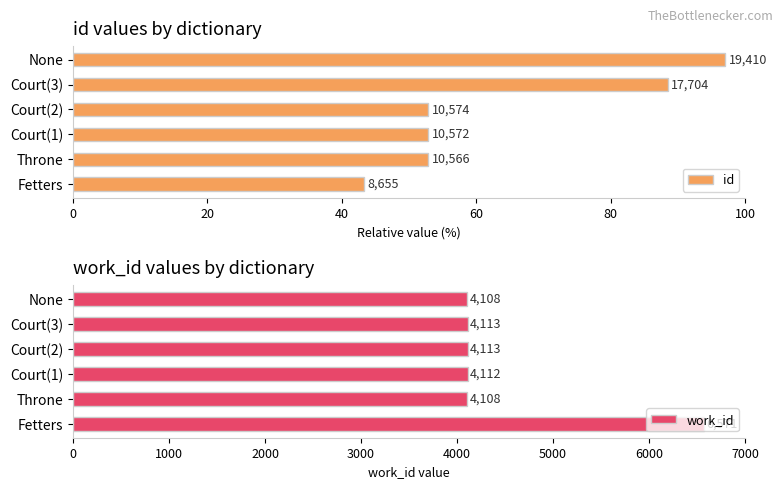

Which series has the widest spread of values?

work_id